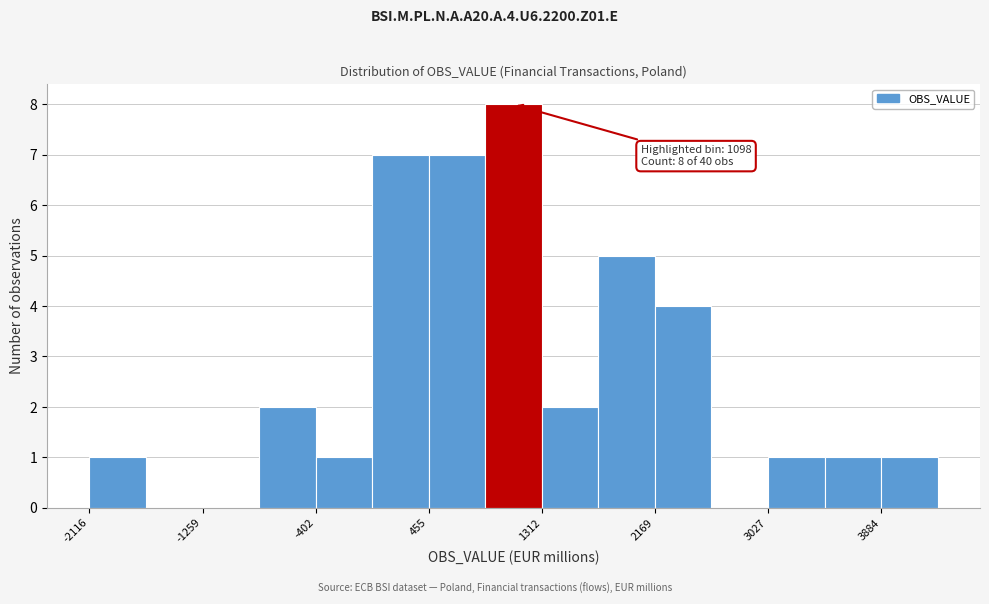

Over which range of the x-axis is the bar tallest?

900 to 1300